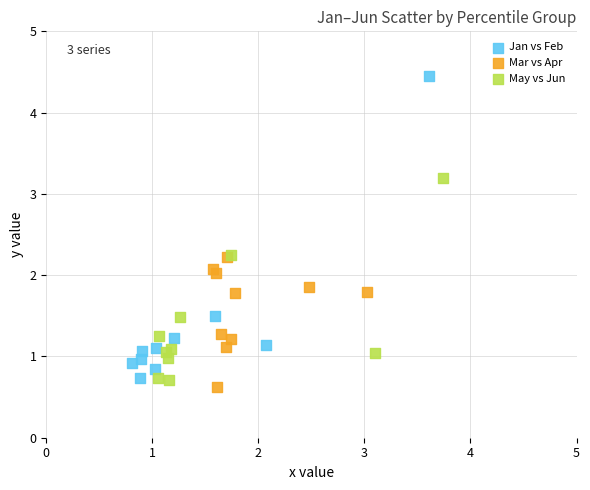

What are all the series names shown in the legend?

Jan vs Feb, Mar vs Apr, May vs Jun